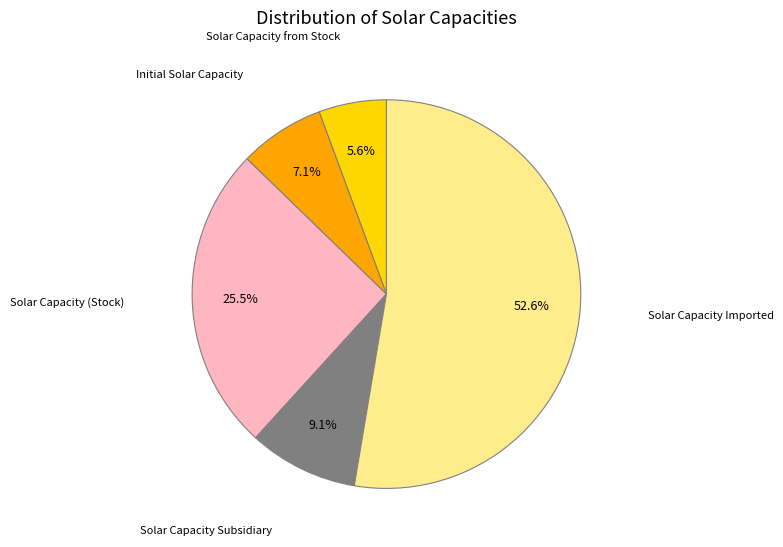

What is the total percentage of Solar Capacity from Stock and Solar Capacity Imported?

58.3%